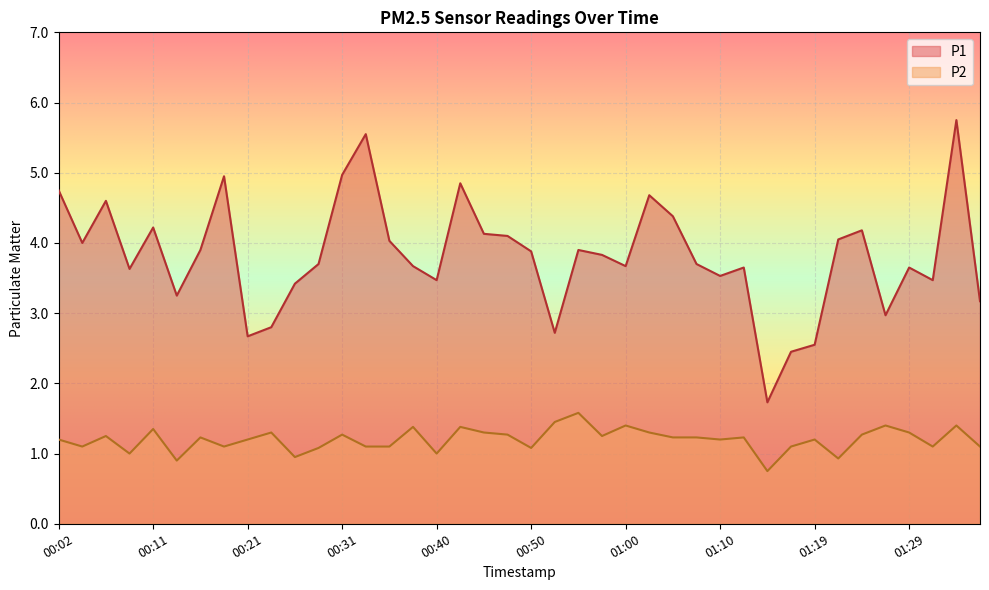

What are all the series names shown in the legend?

P1, P2